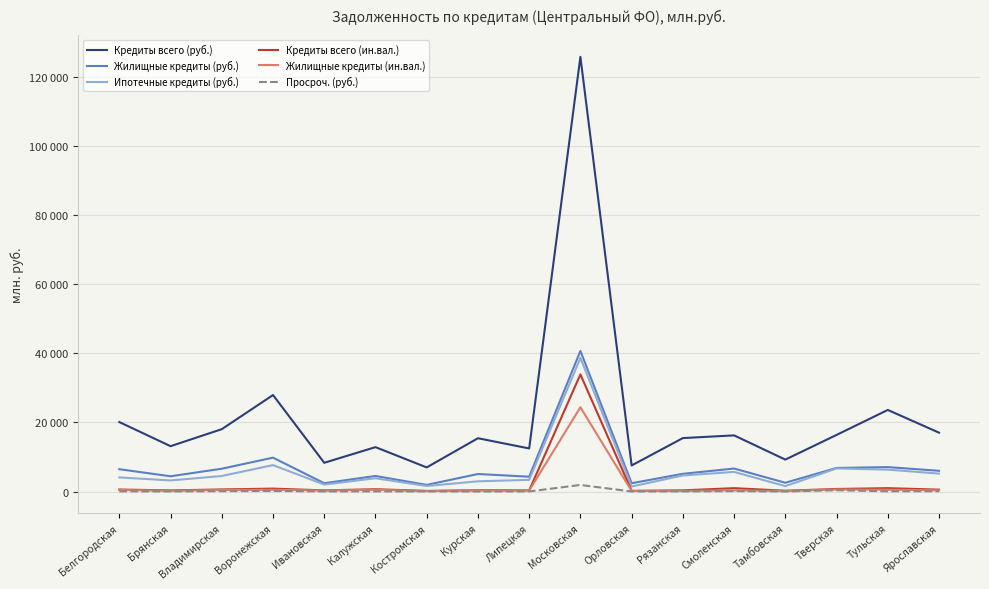

What are all the series names shown in the legend?

Кредиты всего (руб.), Жилищные кредиты (руб.), Ипотечные кредиты (руб.), Кредиты всего (ин.вал.), Жилищные кредиты (ин.вал.), Просроч. (руб.)